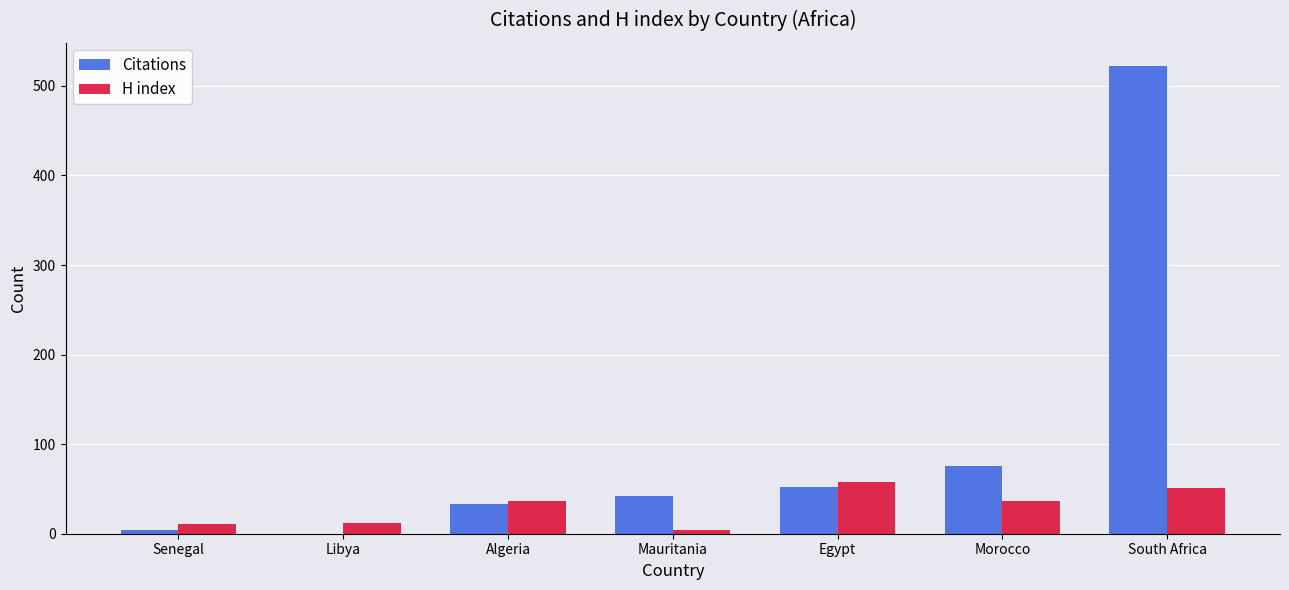

Is it true that Citations equals 145 at South Africa?

False